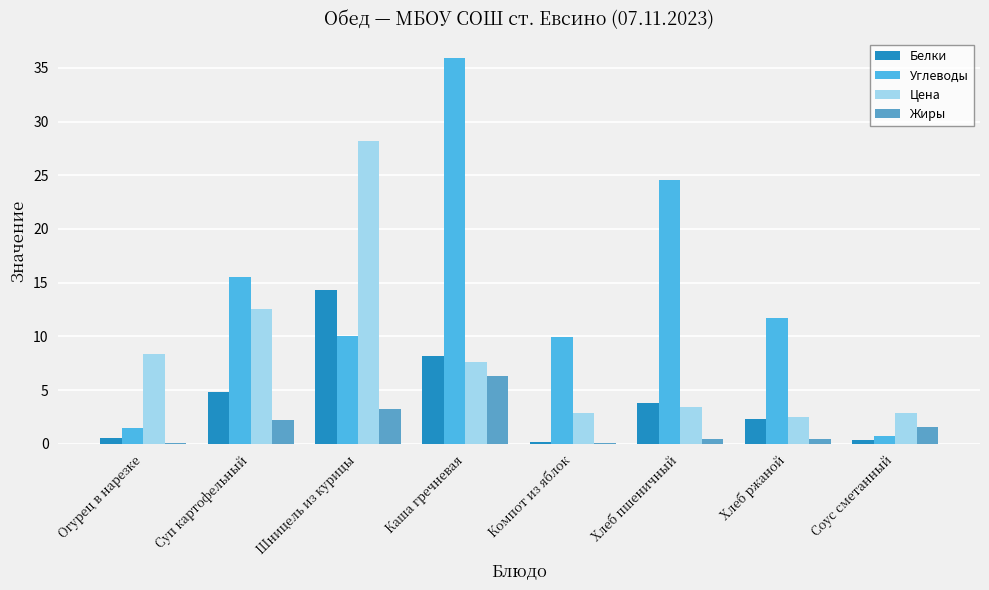

What is the maximum value for Цена?

28.2